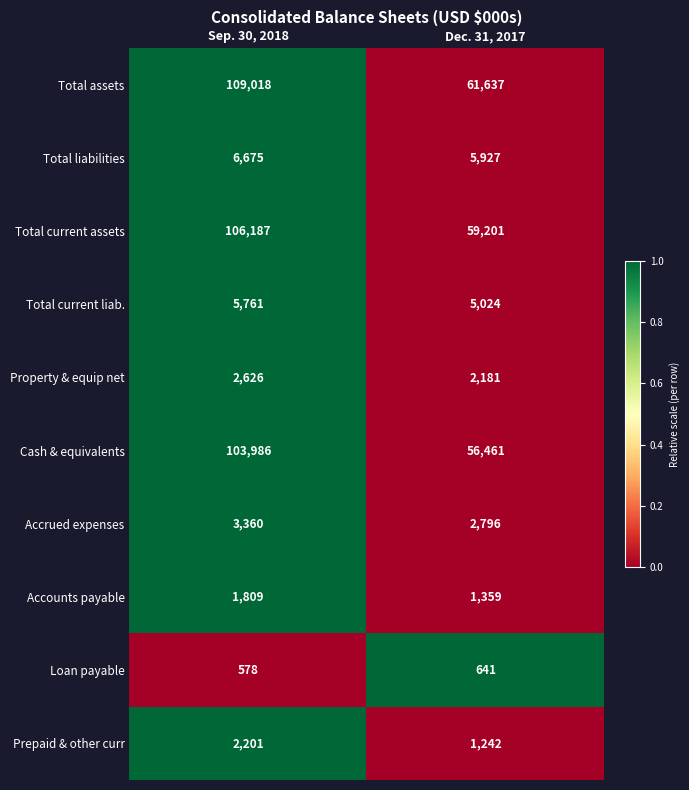

What is the minimum value for Prepaid & other curr?

1242